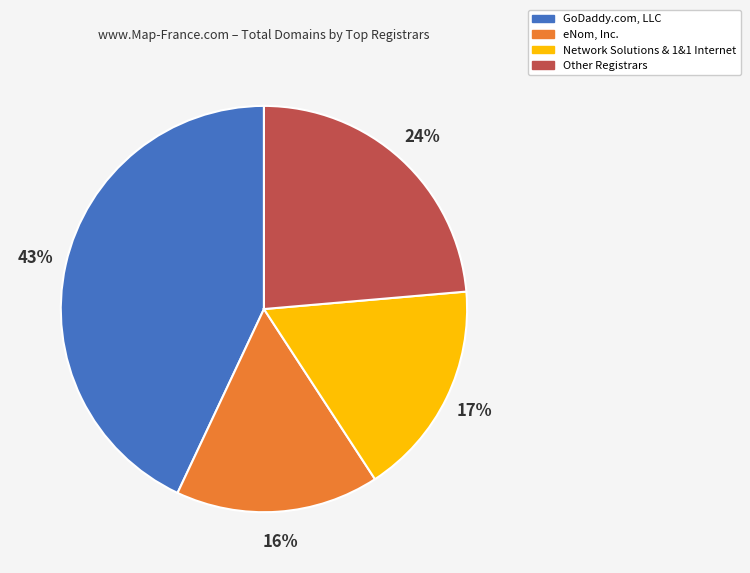

Is the sum of GoDaddy.com, LLC and Network Solutions & 1&1 Internet greater than half?

Yes